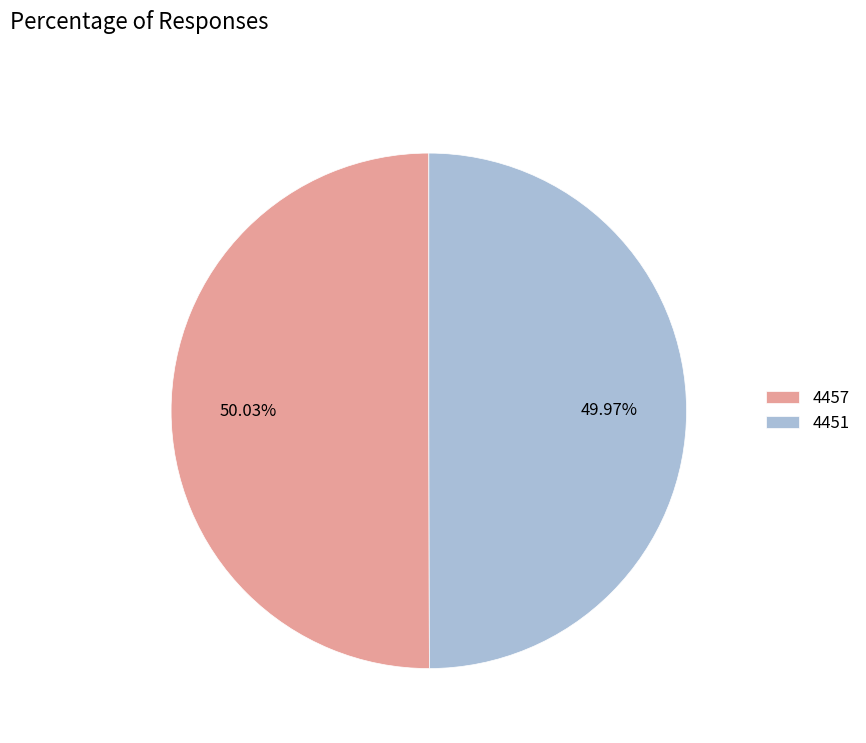

Is there any slice that represents more than half of the pie?

Yes